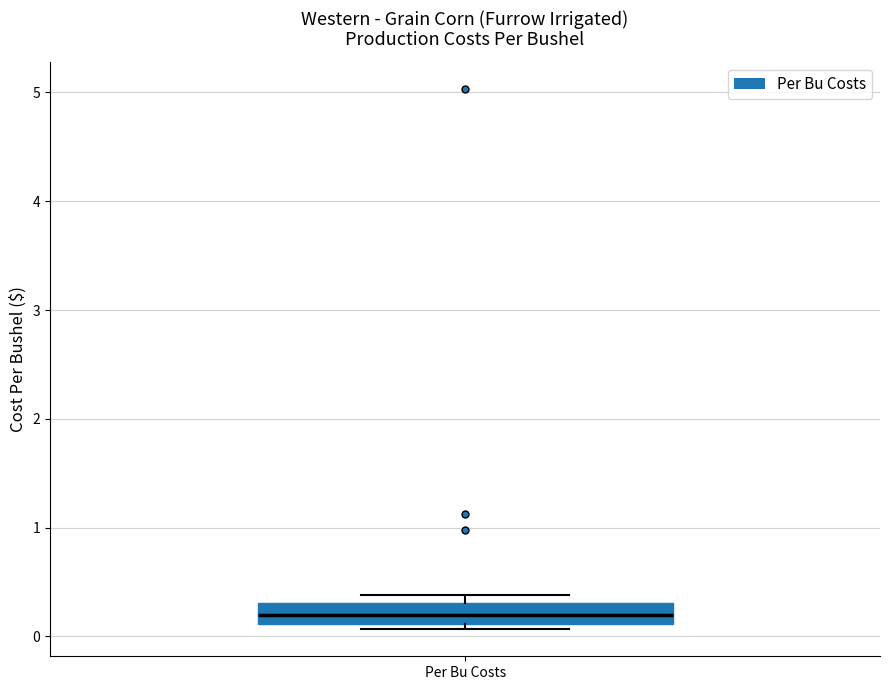

Read this box plot against the y-axis: the position of the median line, the range covered by the box, and the ends of both whiskers. The values are not printed on the chart, so give them approximately, as read against the axis.

median 0.2, box 0.1 to 0.3, whiskers 0.1 (just below the box's lower edge) to 0.4